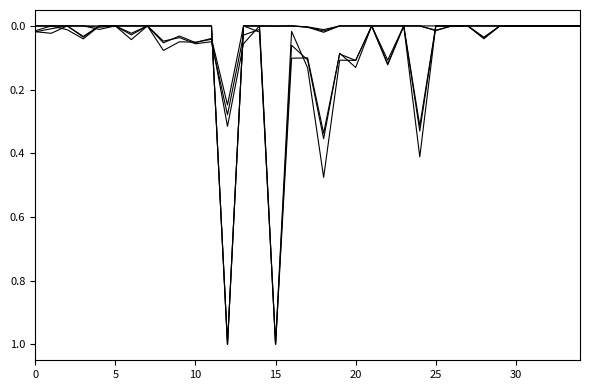

Is this an area chart (filled region under the line)?

No